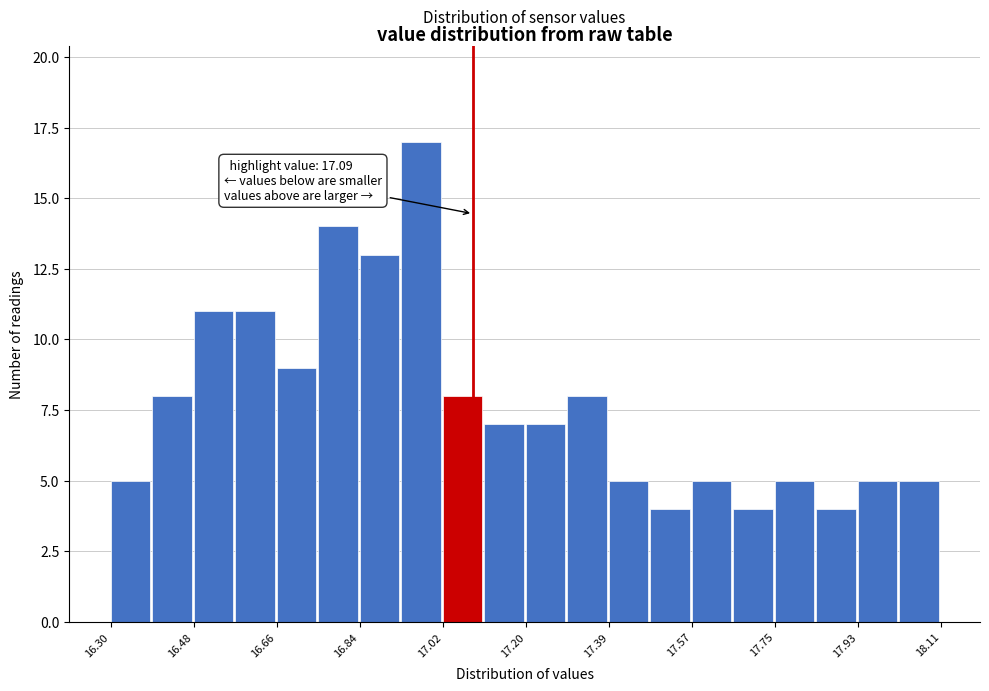

Over which range of the x-axis is the bar tallest?

16.94 to 17.02